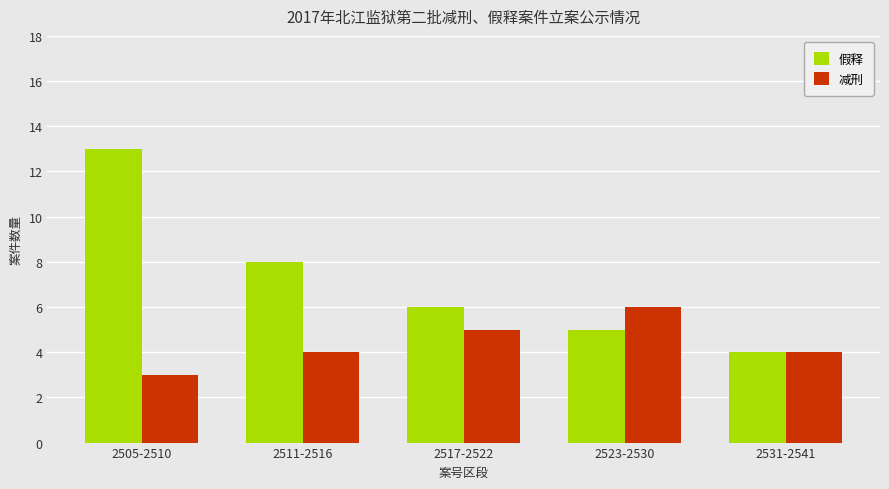

Reading left to right, what are all the values shown in this chart?

假释: 2505-2510=13	2511-2516=8	2517-2522=6	2523-2530=5	2531-2541=4
减刑: 2505-2510=3	2511-2516=4	2517-2522=5	2523-2530=6	2531-2541=4